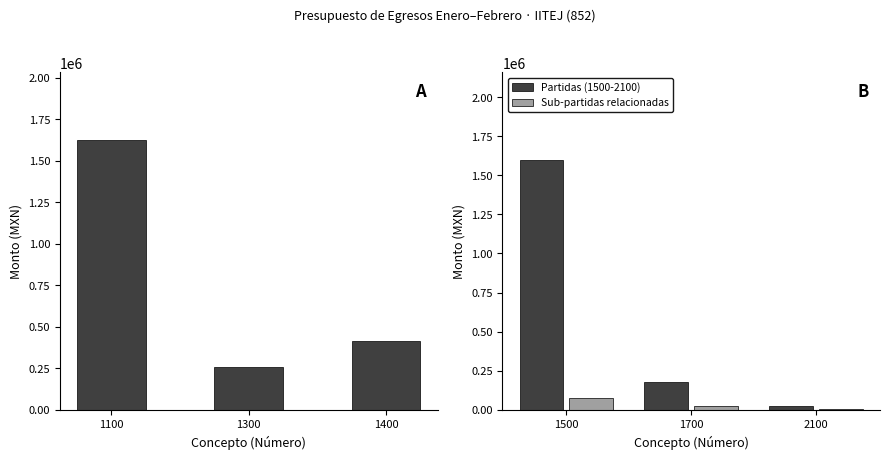

What is the sum of all Sub-partidas relacionadas values?

98910